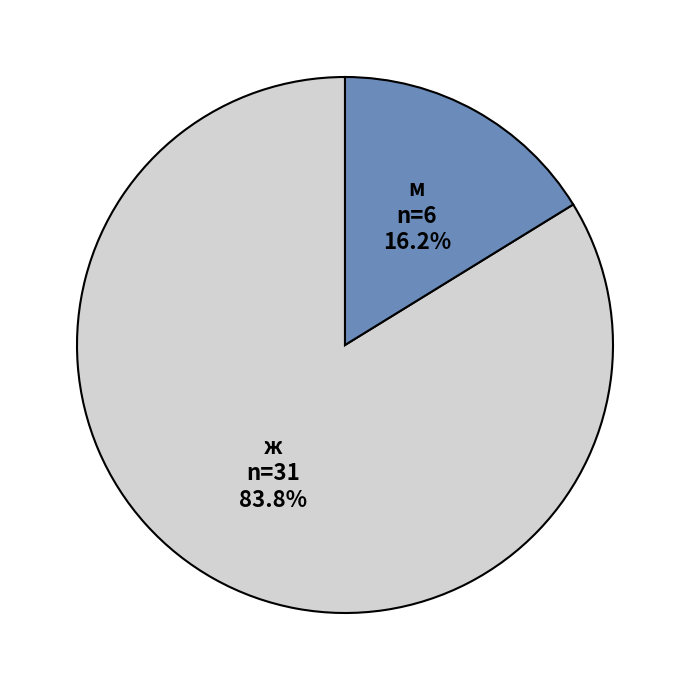

Rank the categories by value from highest to lowest.

ж, м